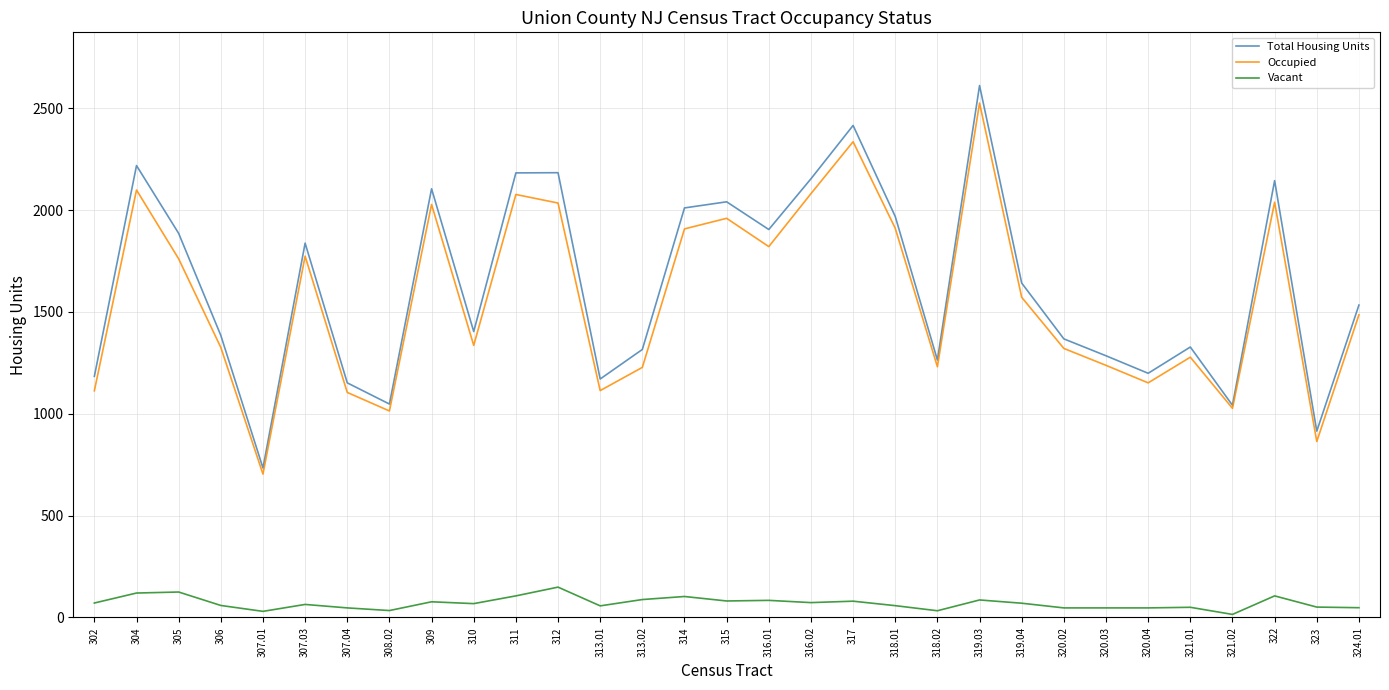

In Vacant, how many points are higher than both neighbors (excluding endpoints)?

10